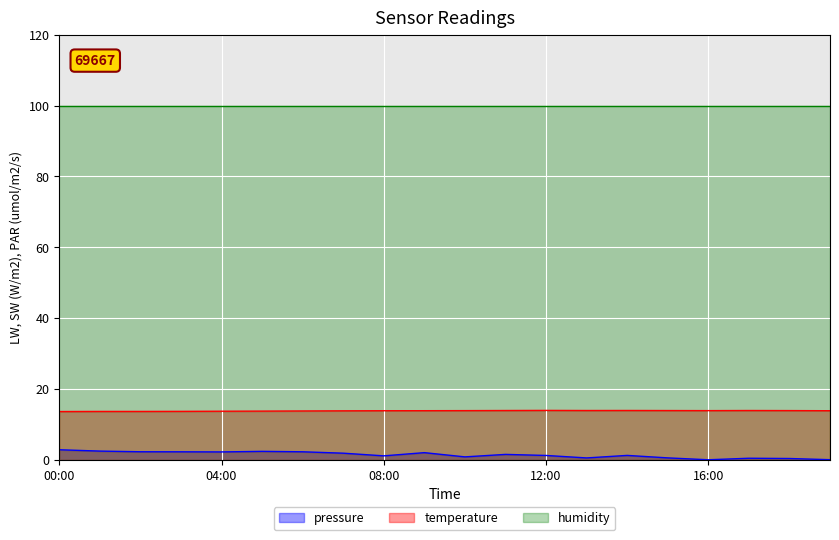

What is the average value of the pressure series?

1.4